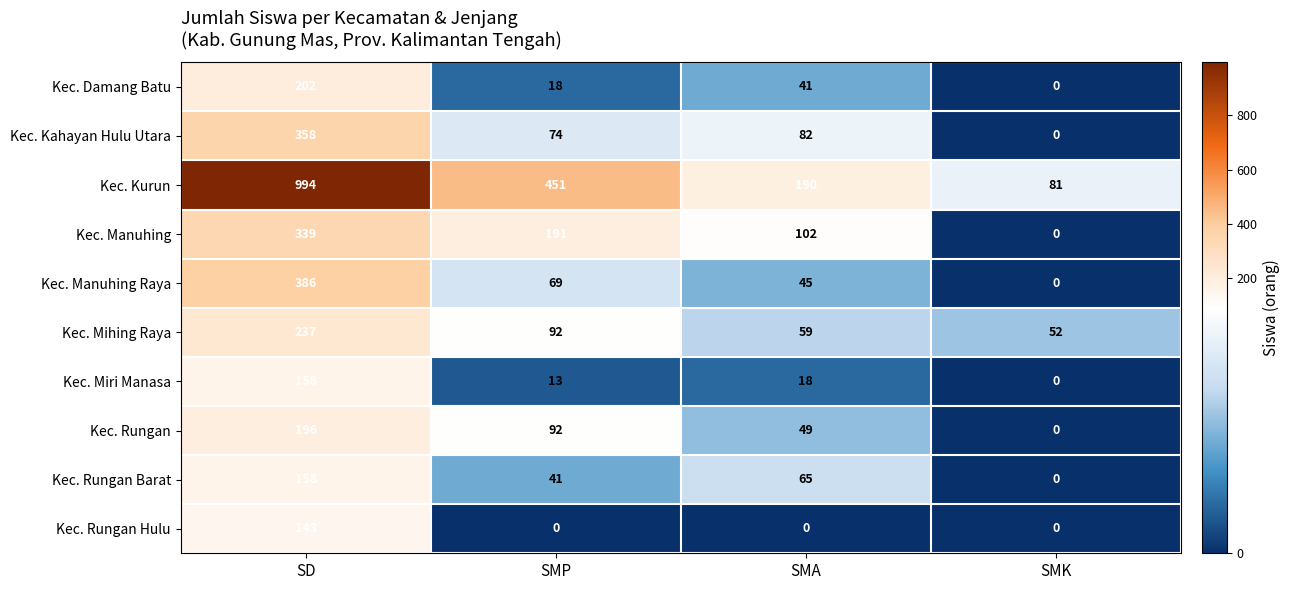

The Kec. Manuhing Raya series shows 45 at SMA. True or false?

True